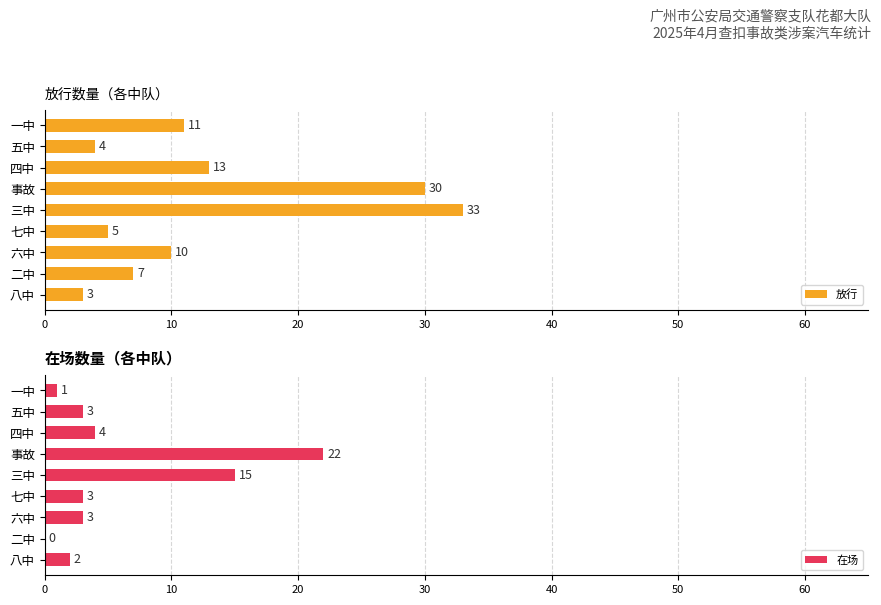

Which series has the largest total across all categories?

放行